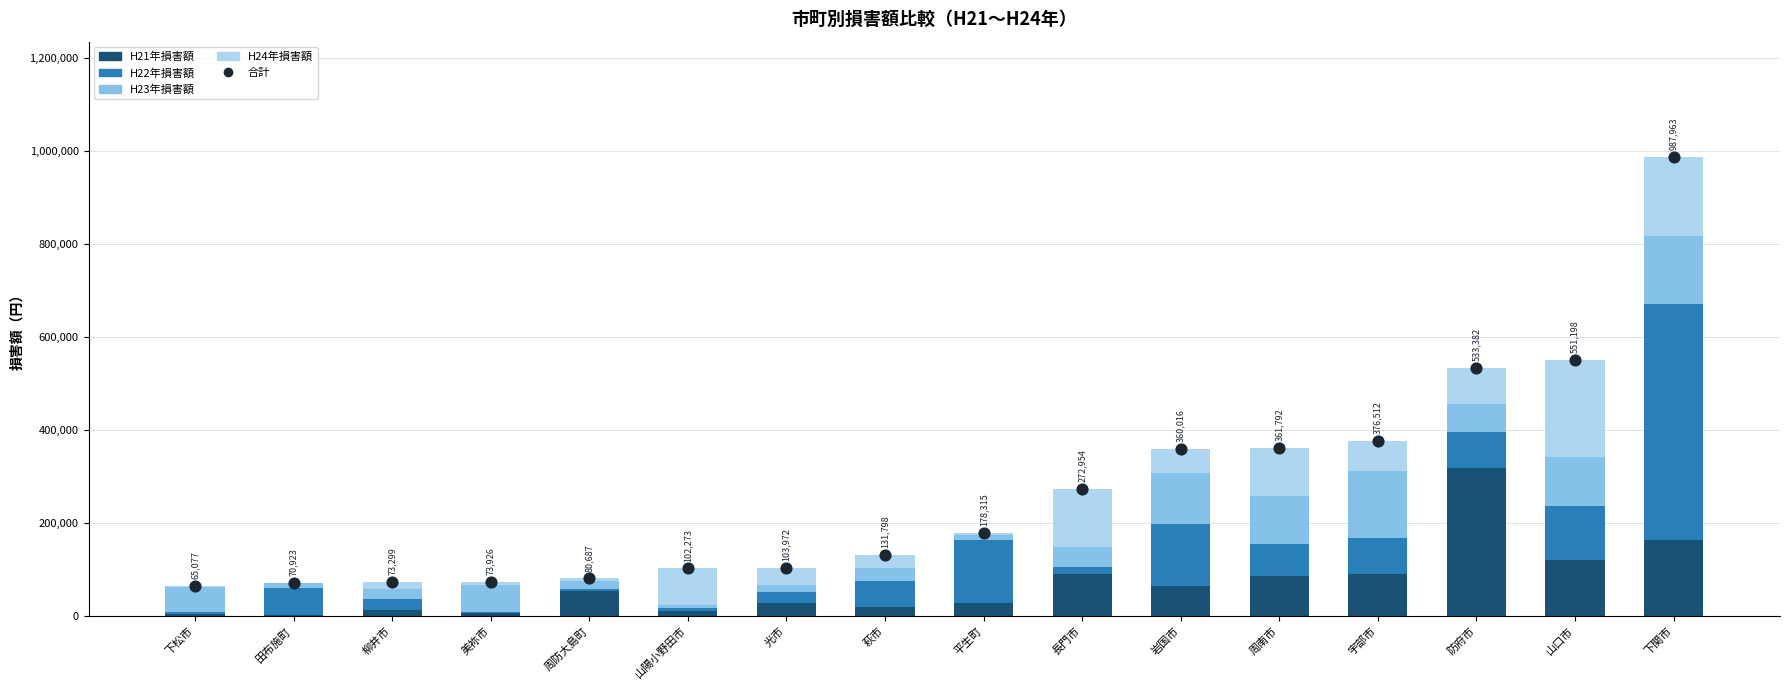

At how many categories does at least one series exceed 949162?

1